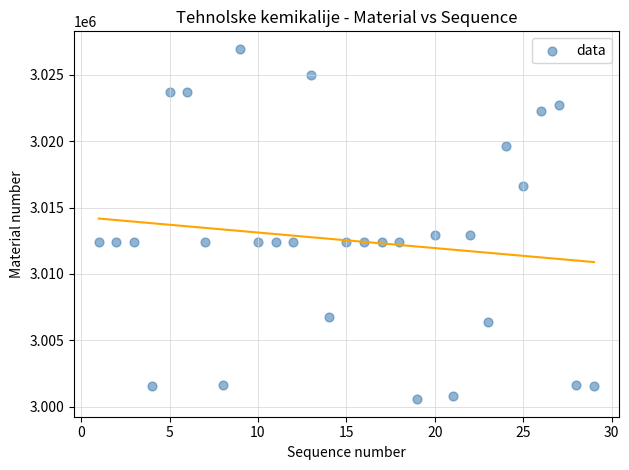

What is the range of Y values (max minus min)?

26373